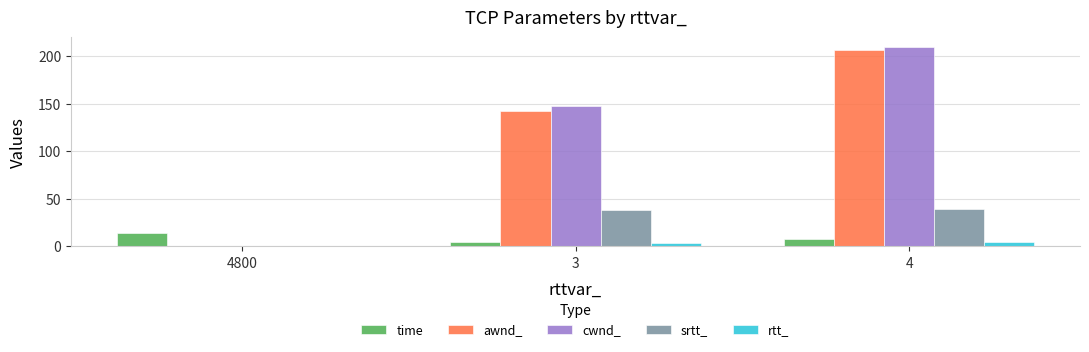

The awnd_ series shows 286.1 at 4. True or false?

False